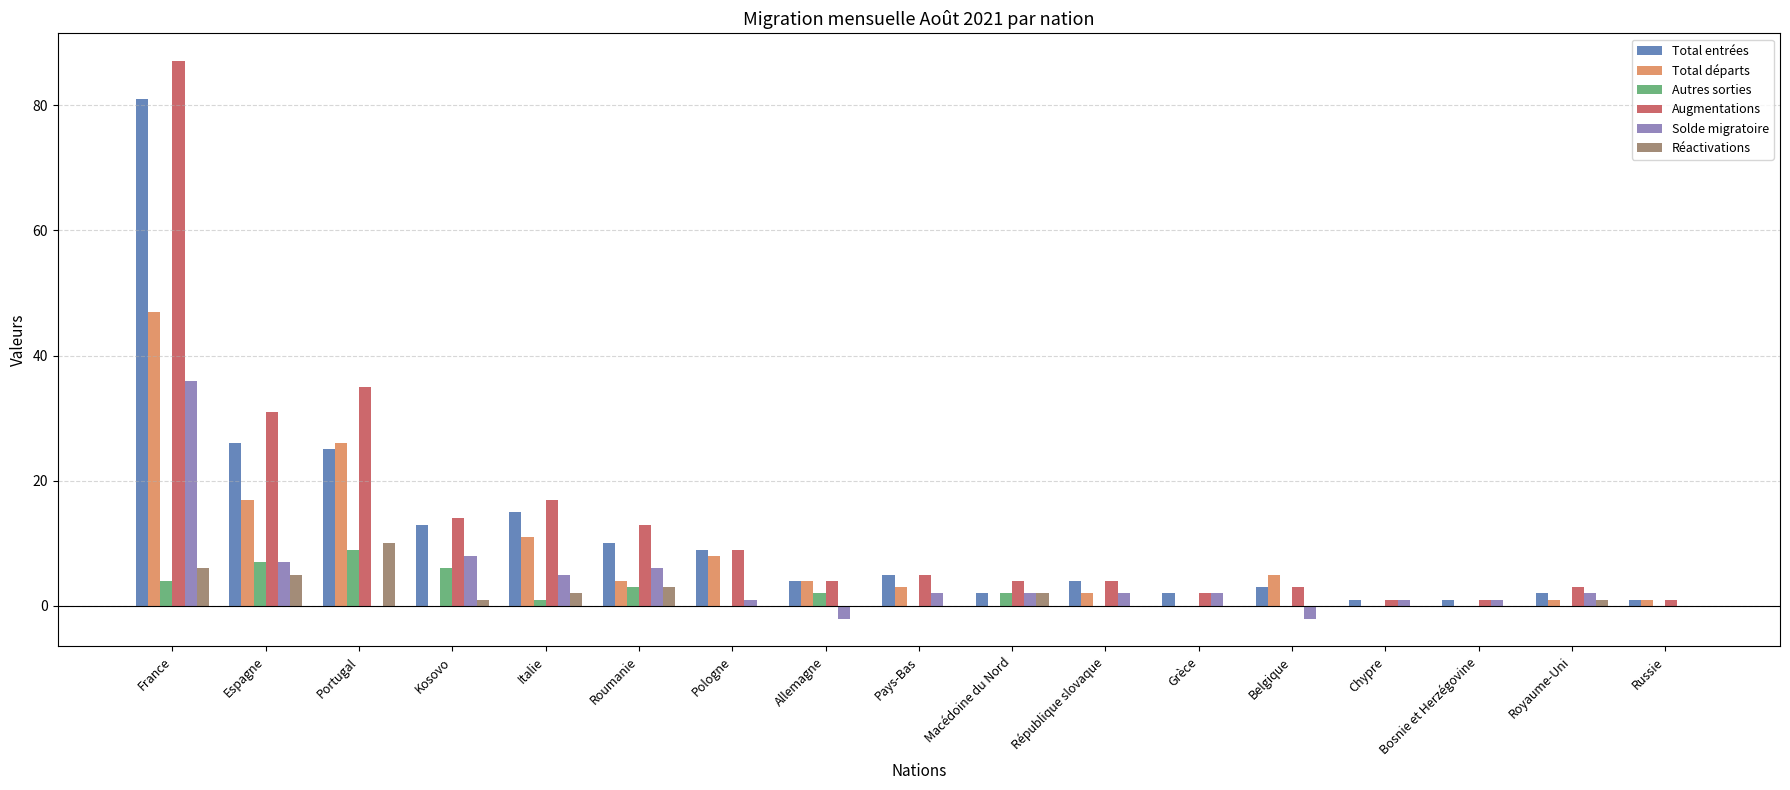

What is the highest value of the Total départs series?

47